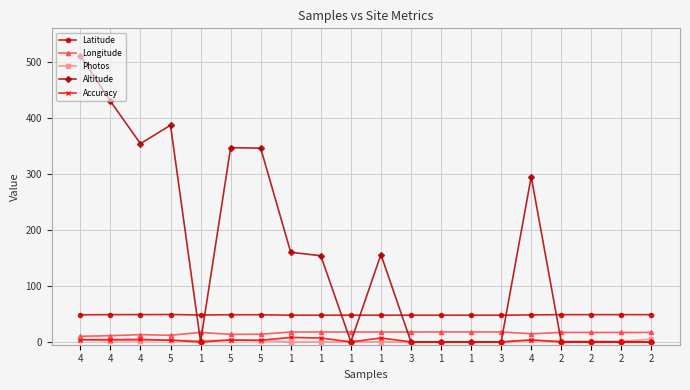

Is it true that Altitude equals 430.0 at 4?

True